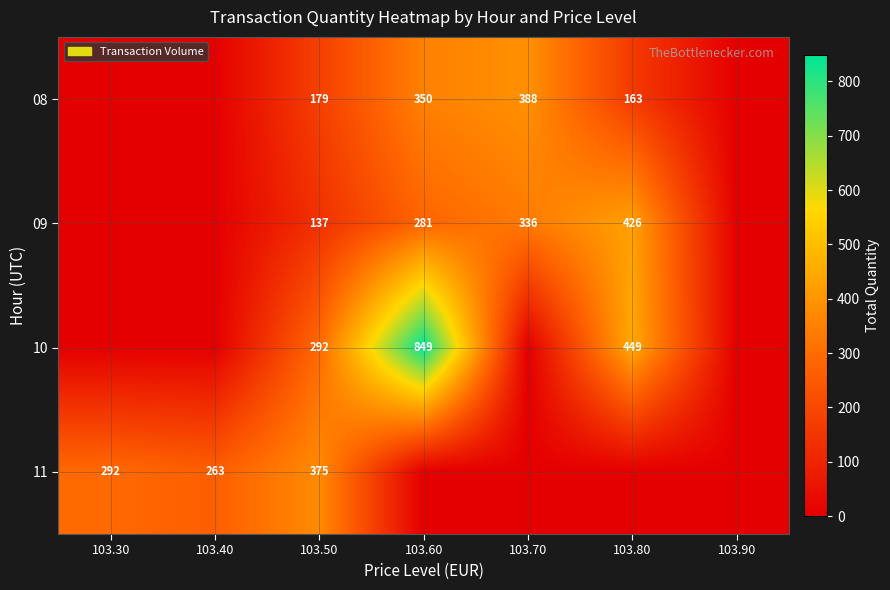

Count the number of categories in the chart.

7